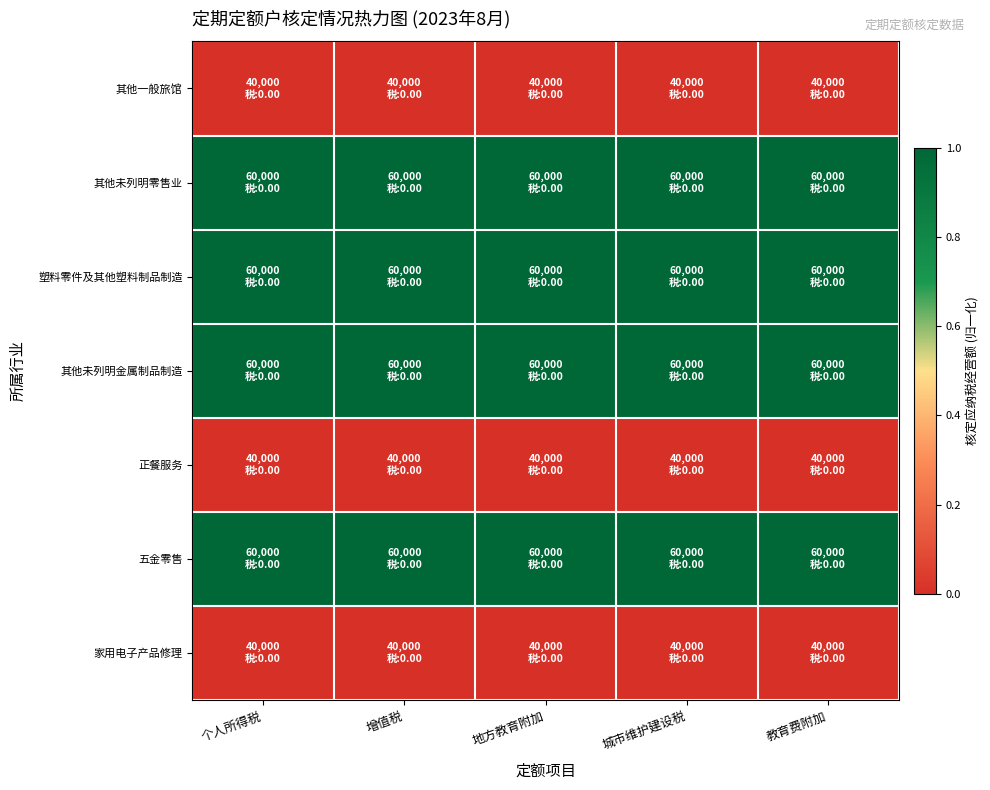

Reading left to right, extract all data points from this chart.

其他一般旅馆: 个人所得税=0.0	增值税=0.0	地方教育附加=0.0	城市维护建设税=0.0	教育费附加=0.0
其他未列明零售业: 个人所得税=1.0	增值税=1.0	地方教育附加=1.0	城市维护建设税=1.0	教育费附加=1.0
塑料零件及其他塑料制品制造: 个人所得税=1.0	增值税=1.0	地方教育附加=1.0	城市维护建设税=1.0	教育费附加=1.0
其他未列明金属制品制造: 个人所得税=1.0	增值税=1.0	地方教育附加=1.0	城市维护建设税=1.0	教育费附加=1.0
正餐服务: 个人所得税=0.0	增值税=0.0	地方教育附加=0.0	城市维护建设税=0.0	教育费附加=0.0
五金零售: 个人所得税=1.0	增值税=1.0	地方教育附加=1.0	城市维护建设税=1.0	教育费附加=1.0
家用电子产品修理: 个人所得税=0.0	增值税=0.0	地方教育附加=0.0	城市维护建设税=0.0	教育费附加=0.0